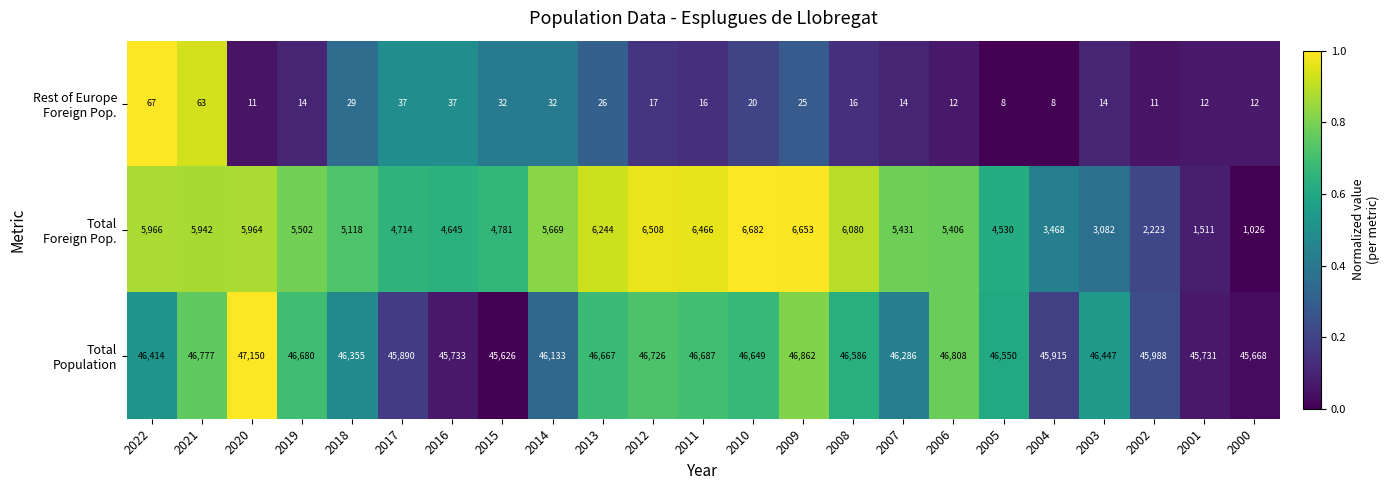

What is the total value across all series at 2009?

53540